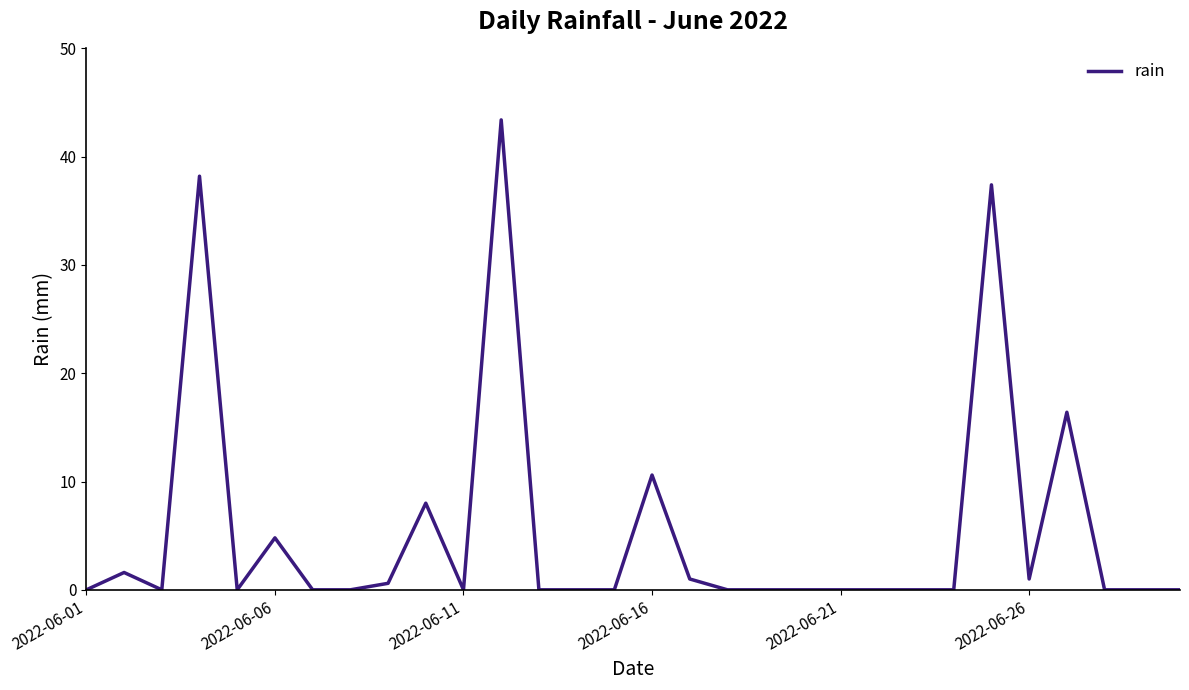

What is the greatest value displayed?

43.4